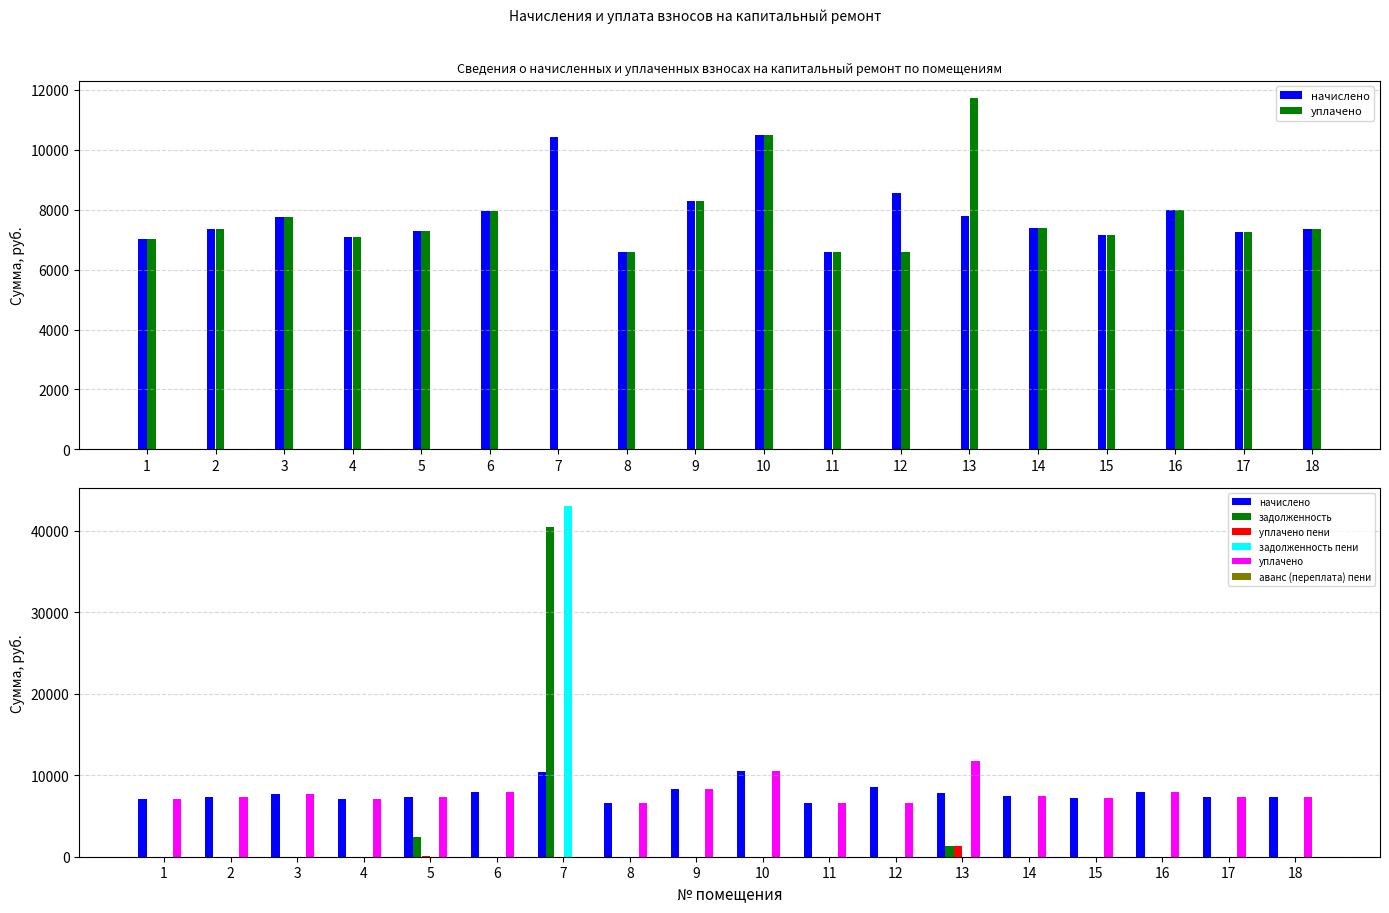

The value of задолженность пени at 7 is 67535.1. True or false?

False